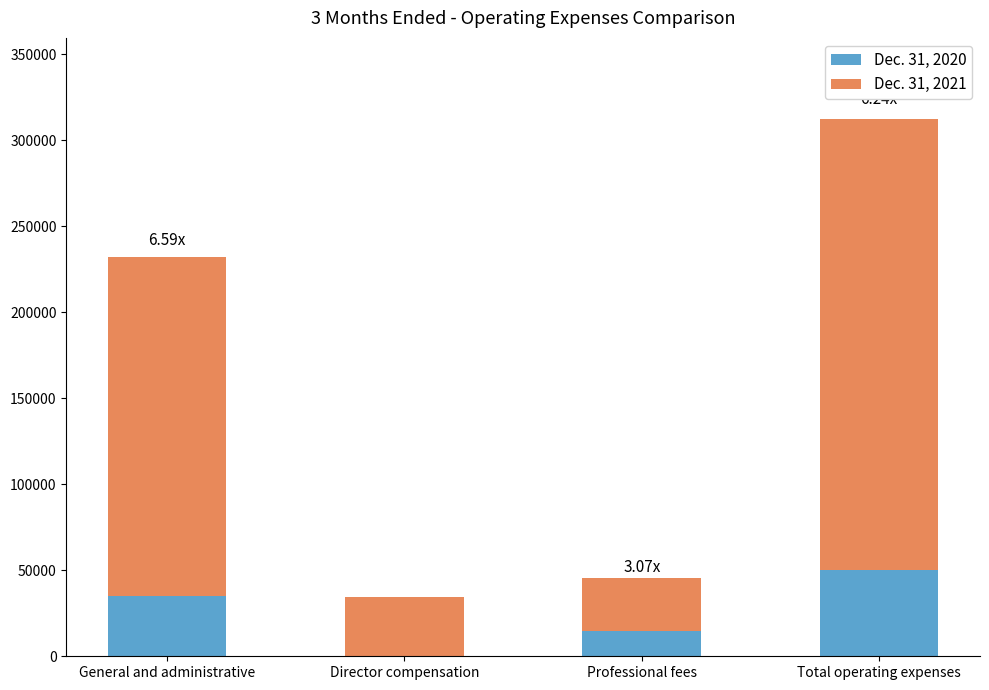

True or false: Dec. 31, 2020 has a value of 20906 at Director compensation.

False